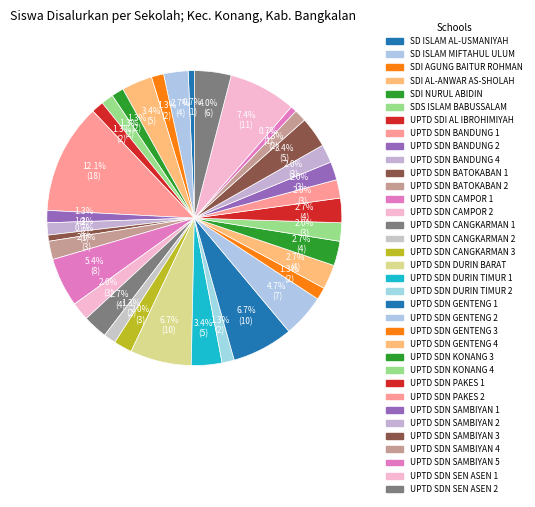

Does UPTD SDN GENTENG 4 represent more than half of the total?

No